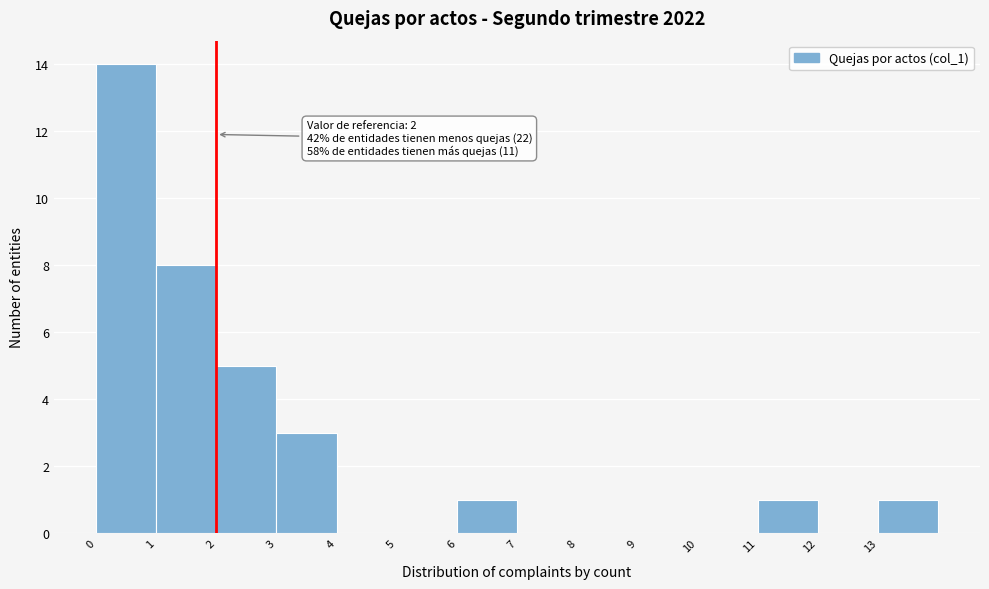

Which range on the x-axis has the tallest bar?

0 to 1